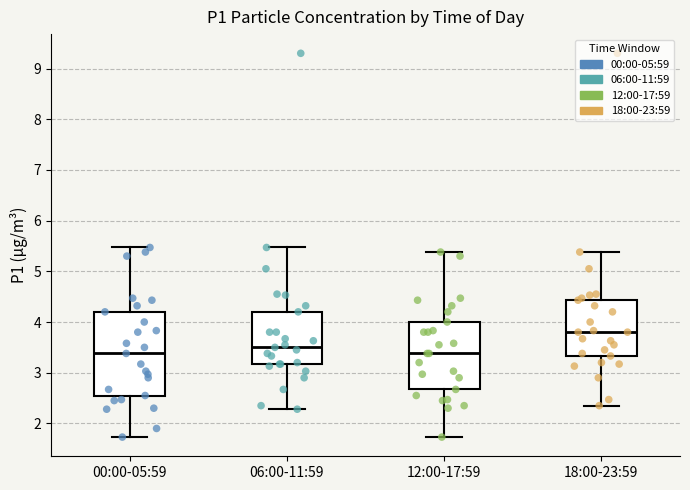

Which box has the highest median line?

18:00-23:59